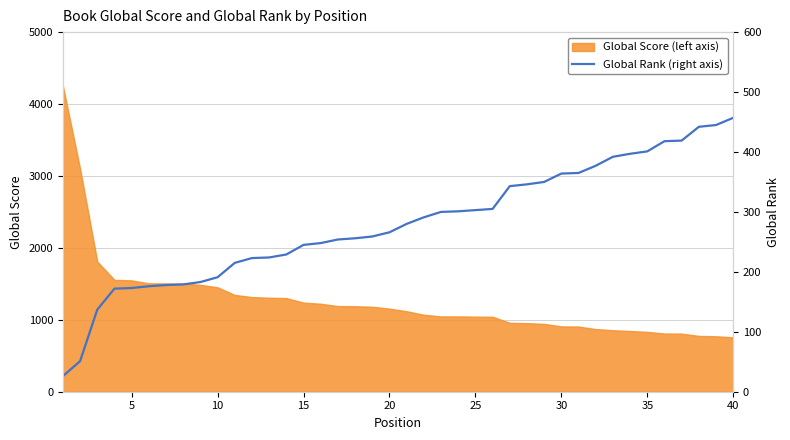

How many lines are shown in the chart?

1